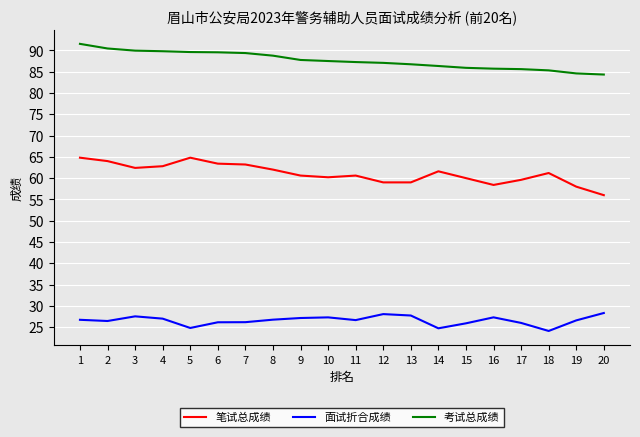

What are all the series names shown in the legend?

笔试总成绩, 面试折合成绩, 考试总成绩